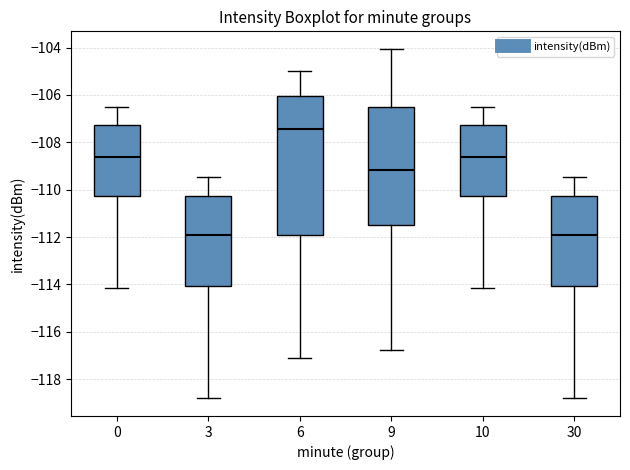

Reading left to right, read every box against the y-axis: the position of its median line, the range the box covers, and the ends of its whiskers. The values are not printed on the chart, so give them approximately, as read against the axis.

0: median -108.6, box -110.2 to -107.2, whiskers -114.2 to -106.6
3: median -112.0, box -114.0 to -110.2, whiskers -118.8 to -109.4
6: median -107.4, box -112.0 to -106.0, whiskers -117.2 to -105.0
9: median -109.2, box -111.4 to -106.6, whiskers -116.8 to -104.0
10: median -108.6, box -110.2 to -107.2, whiskers -114.2 to -106.6
30: median -112.0, box -114.0 to -110.2, whiskers -118.8 to -109.4